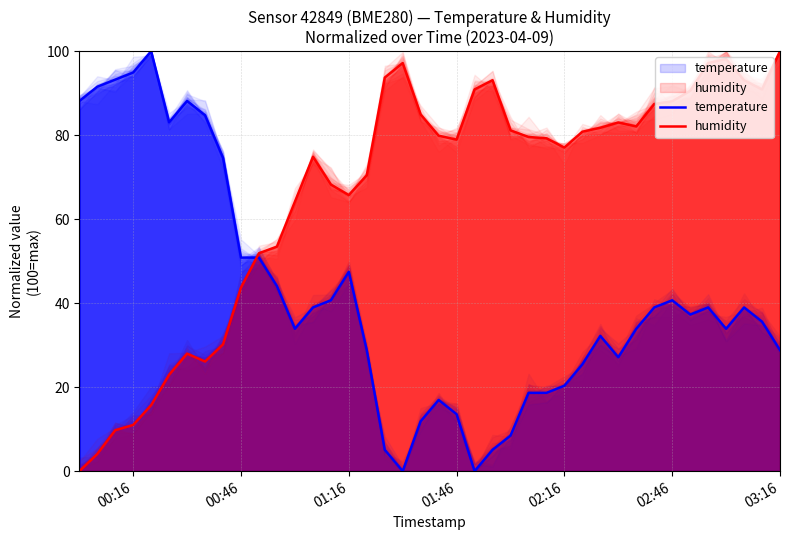

What is the greatest value displayed?

100.0